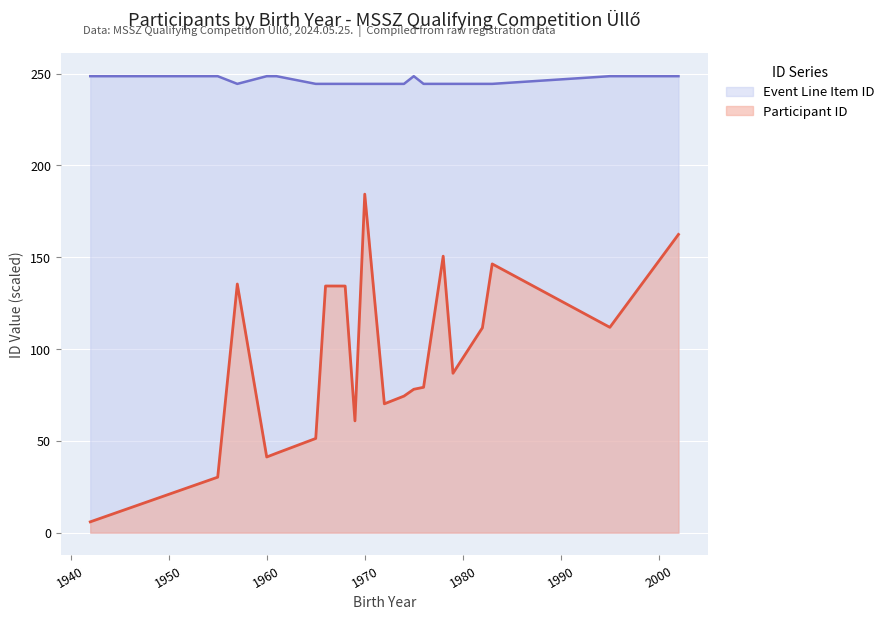

True or false: Event Line Item ID has a value of 248.6 at 1961.

True